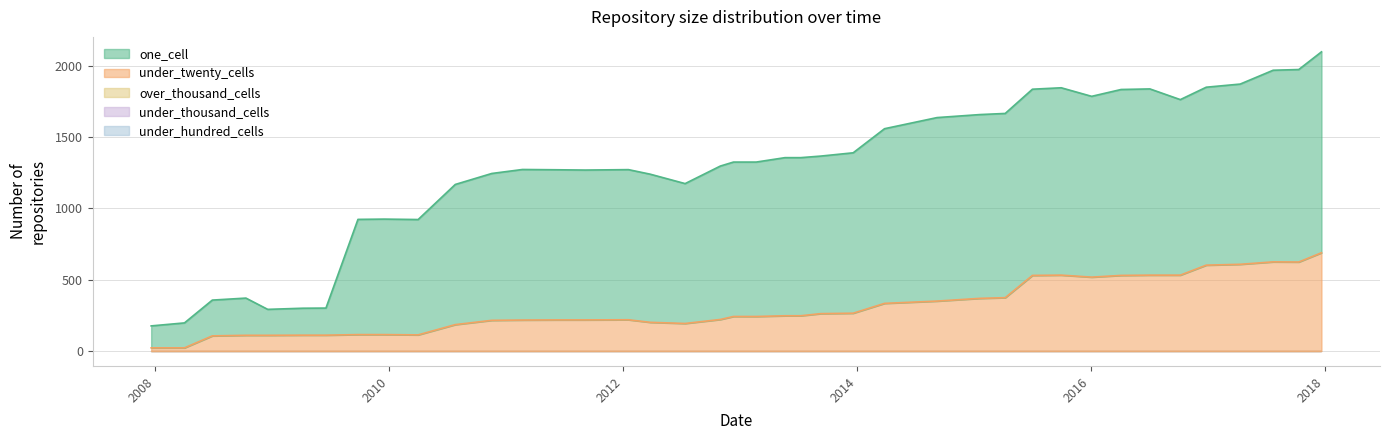

True or false: one_cell and under_twenty_cells intersect in this chart.

False